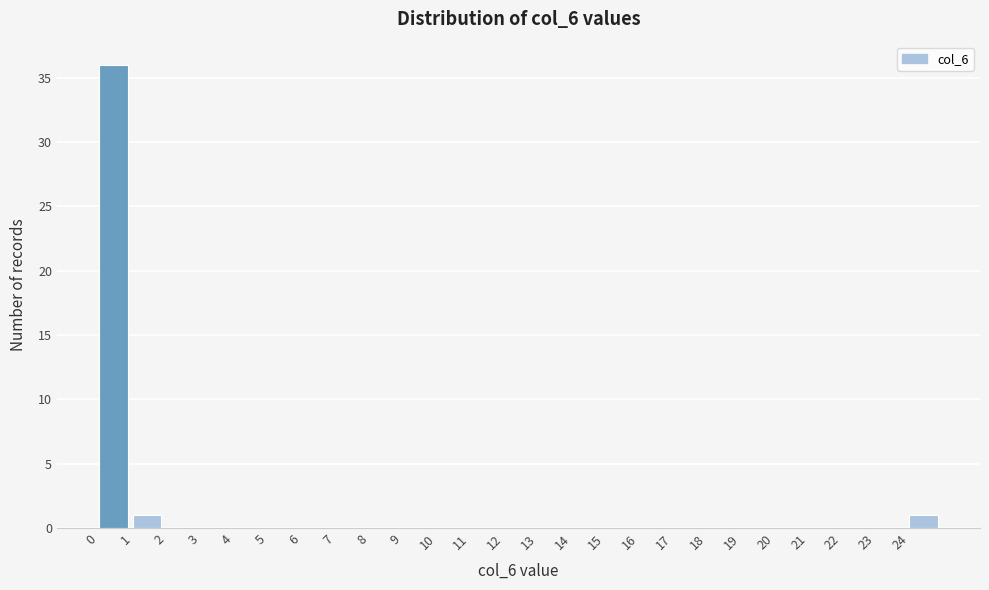

How tall is the bar that spans 0 to 1 on the x-axis? The values are not printed on the chart, so give them approximately, as read against the axis.

36